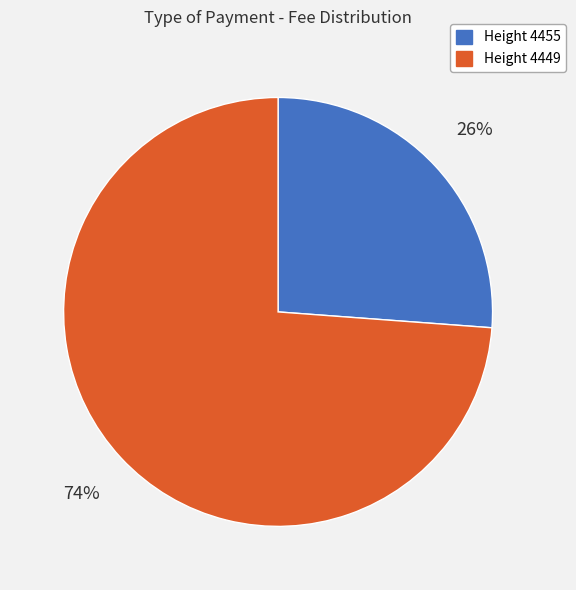

What is the ratio of the value at Height 4455 to the value at Height 4449?

0.4